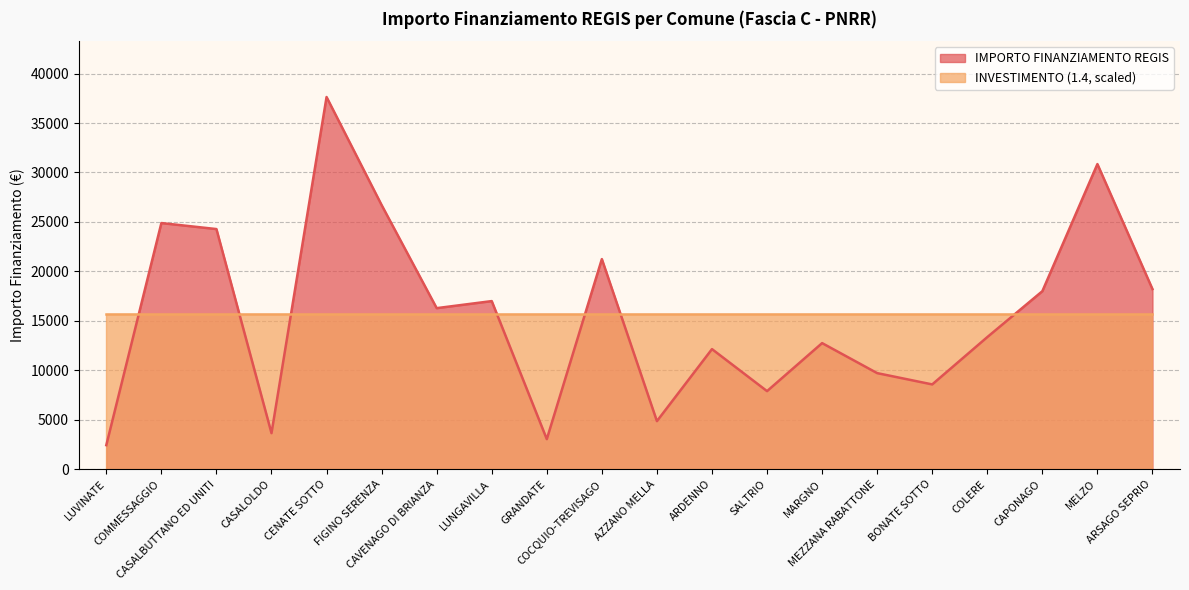

Is it true that the value at ARSAGO SEPRIO is 18210?

True